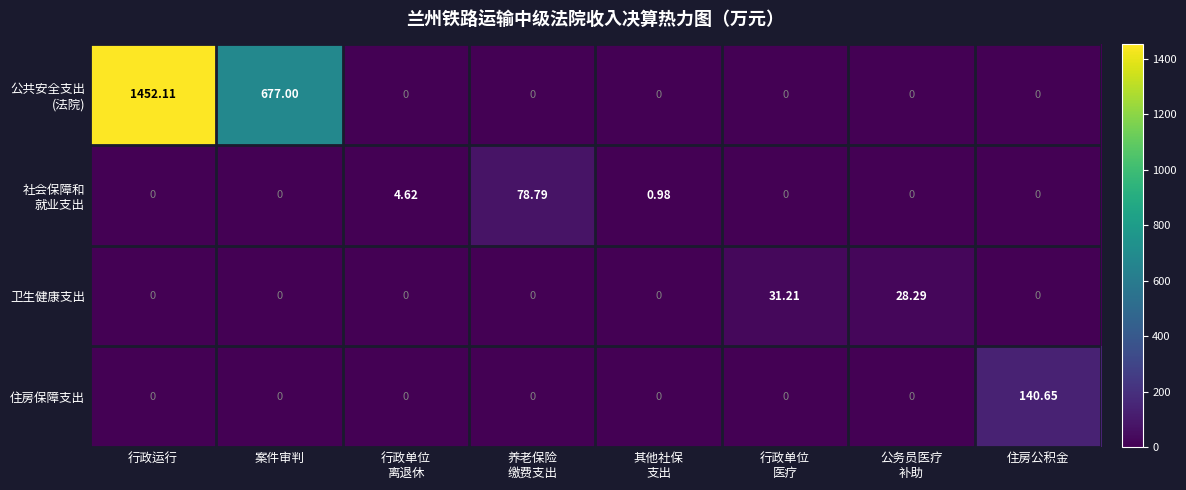

At which category is the sum across all series the highest?

行政运行